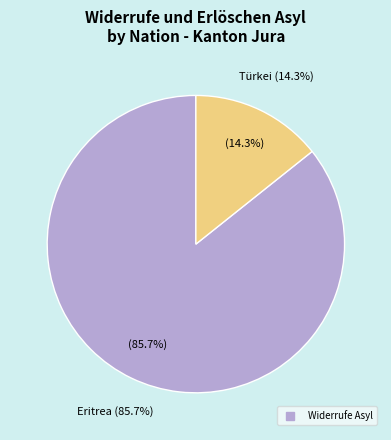

Which slice represents more than half of the pie?

Eritrea